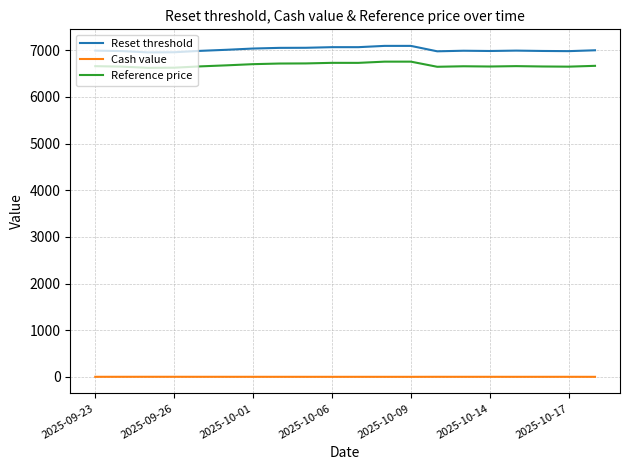

What is the highest value of the Reference price series?

6753.7